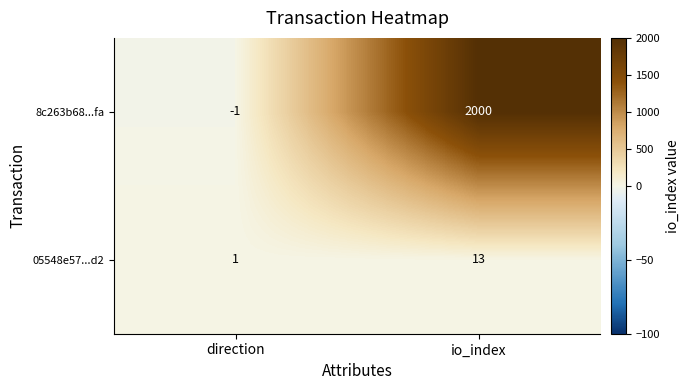

What is the difference between the maximum and minimum values in the 8c263b68...fa series?

2001